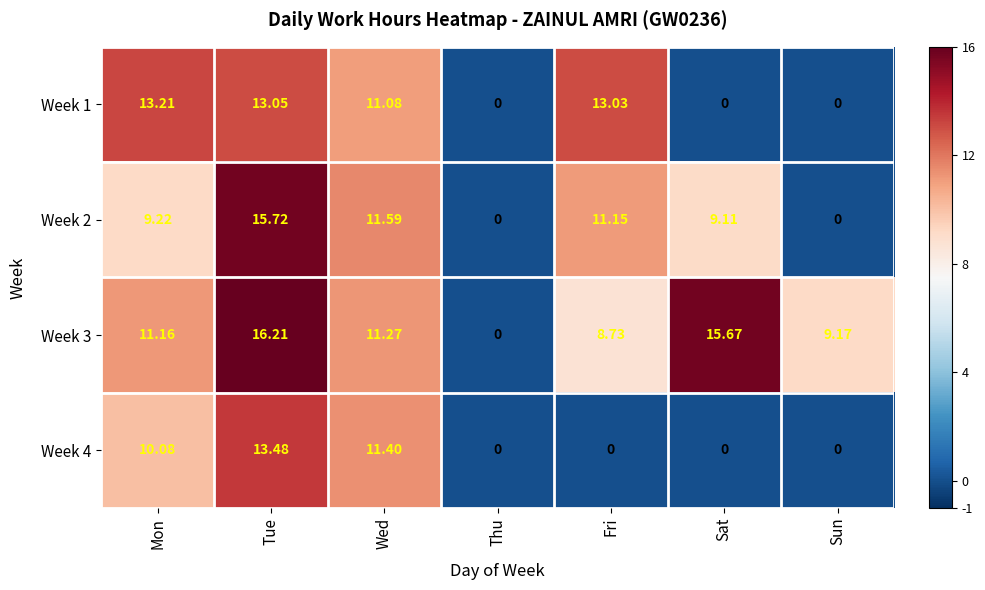

Which category has the highest value in the Week 4 series?

Tue